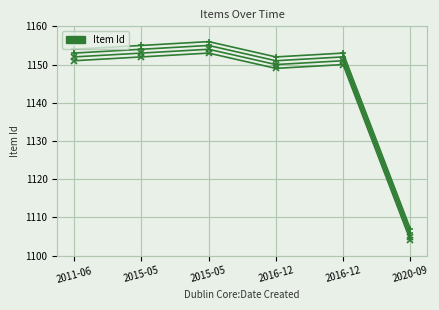

At which label does the data first exceed 1152?

2015-05